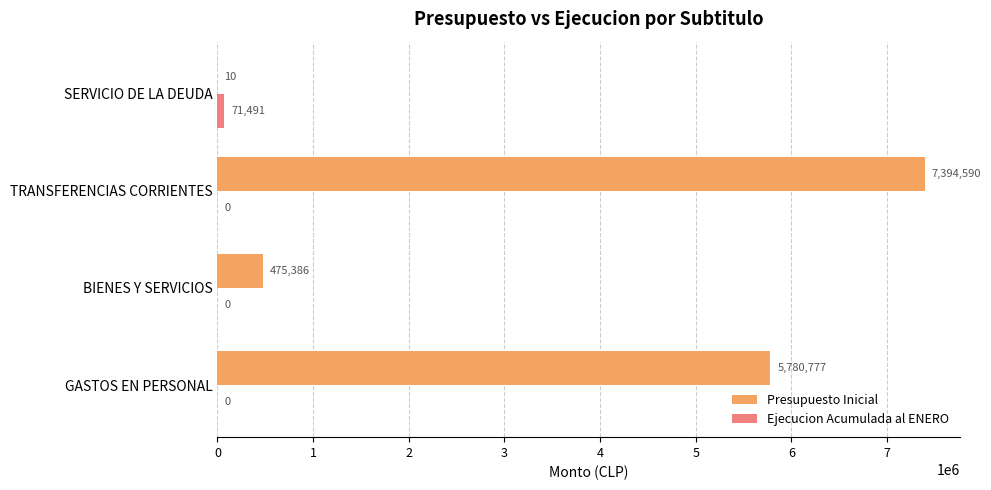

The Presupuesto Inicial series shows 5780777 at GASTOS EN PERSONAL. True or false?

True